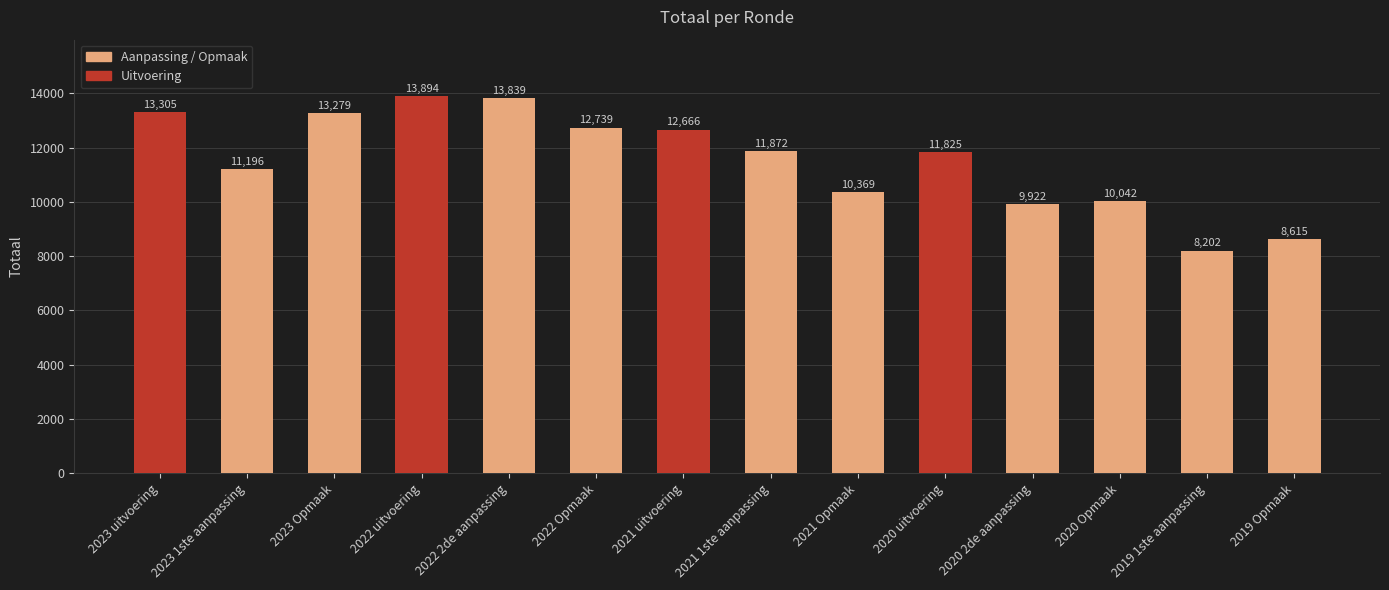

What is the smallest value displayed?

8202